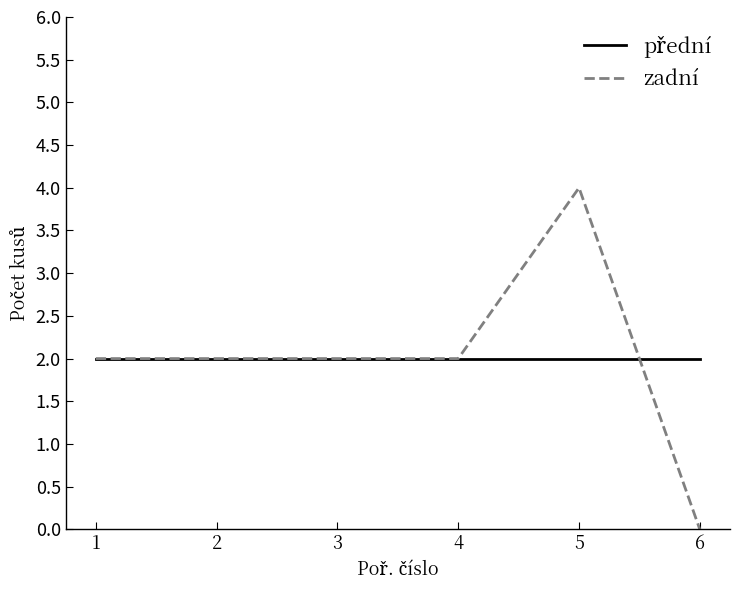

Between 1 and 6, which series saw the biggest shift?

zadní